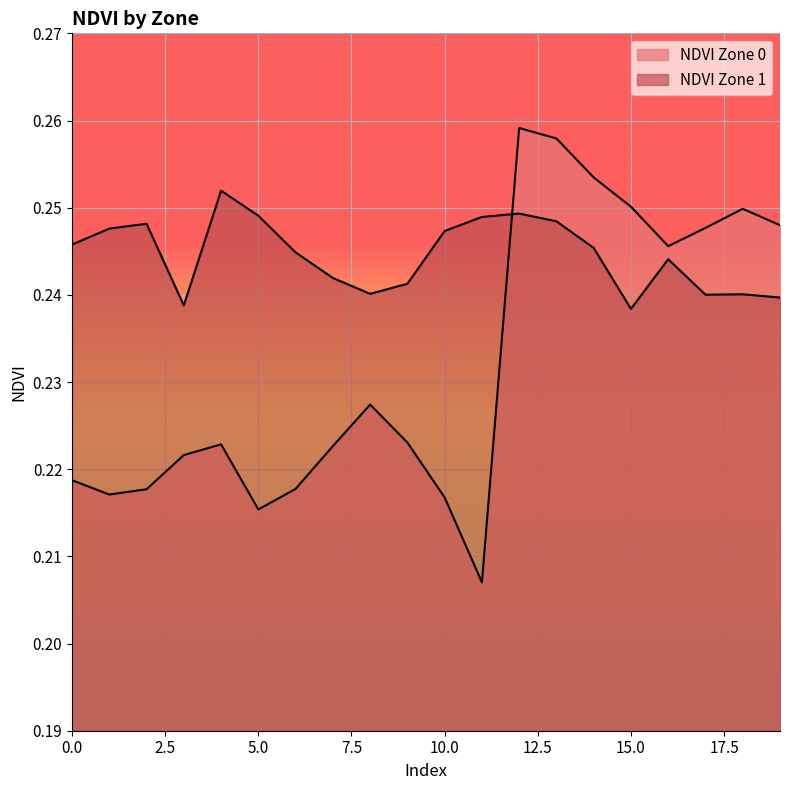

Is the value of NDVI Zone 0 at 12 greater than the value of NDVI Zone 1 at 19?

Yes